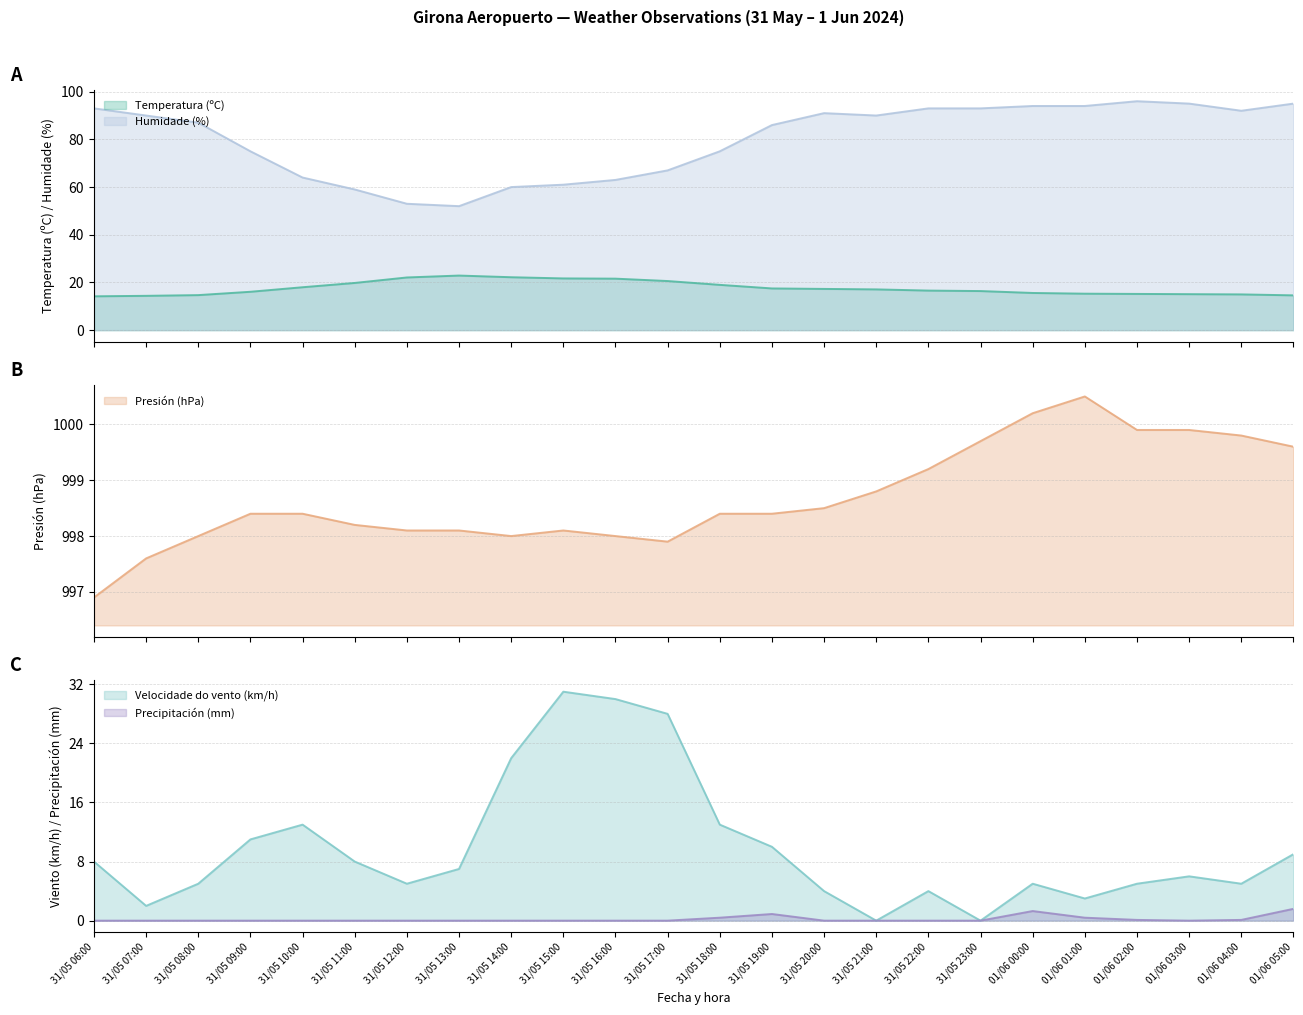

True or false: Precipitación (mm) and Humidade (%) cross at least once.

False